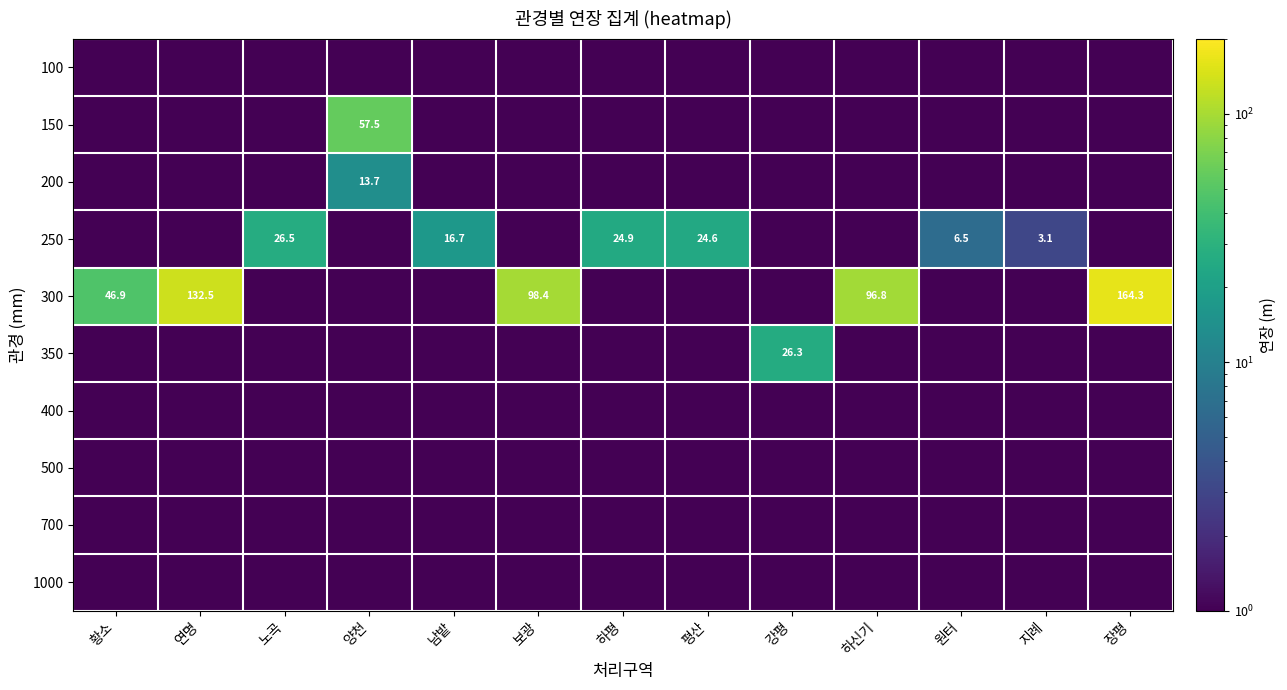

Is it true that 300 equals 14.4 at 황소?

False